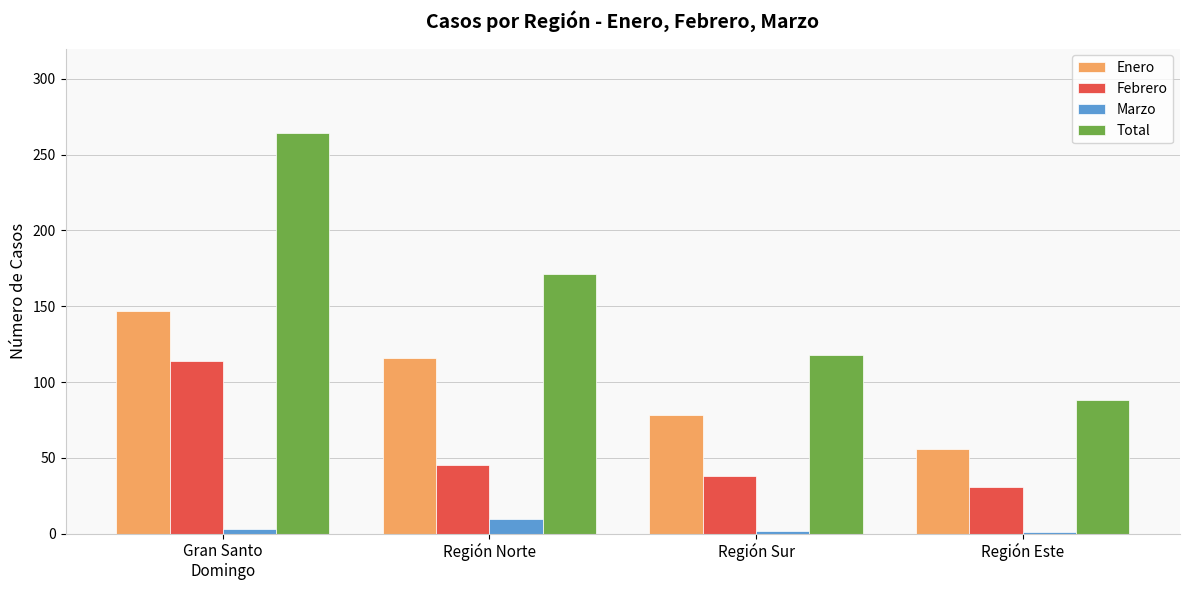

Rank the series at Región Este from highest to lowest value.

Total, Enero, Febrero, Marzo